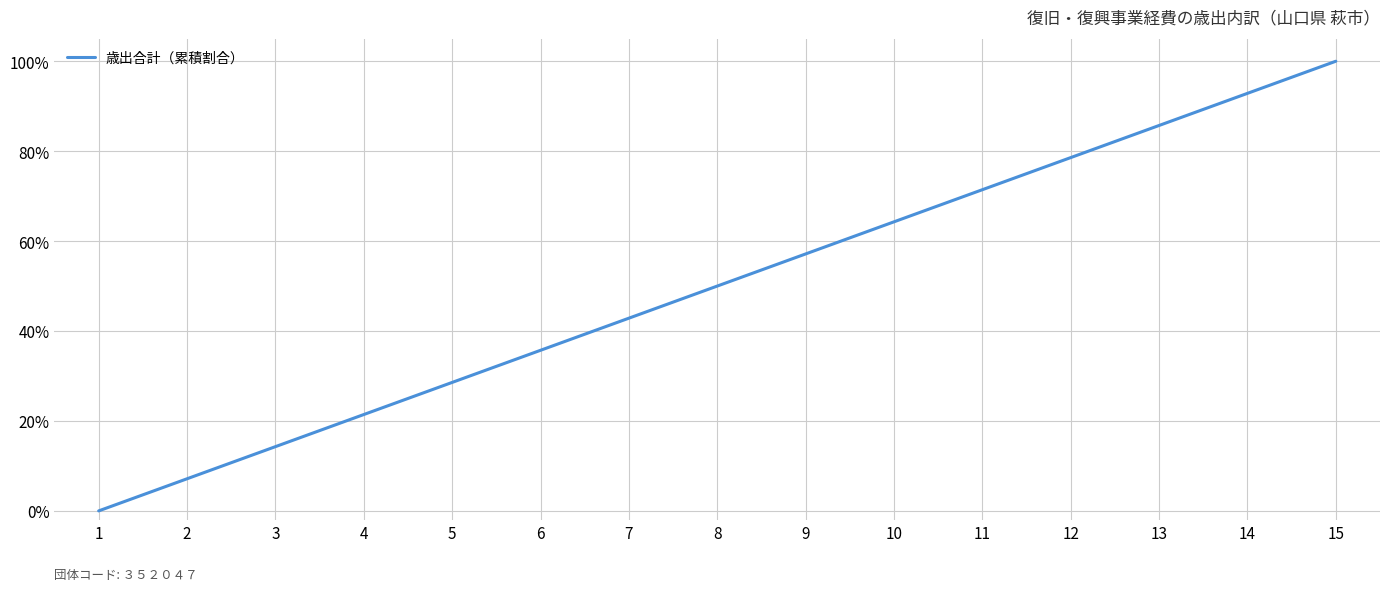

True or false: there are more than 0 points higher than both neighbors.

False